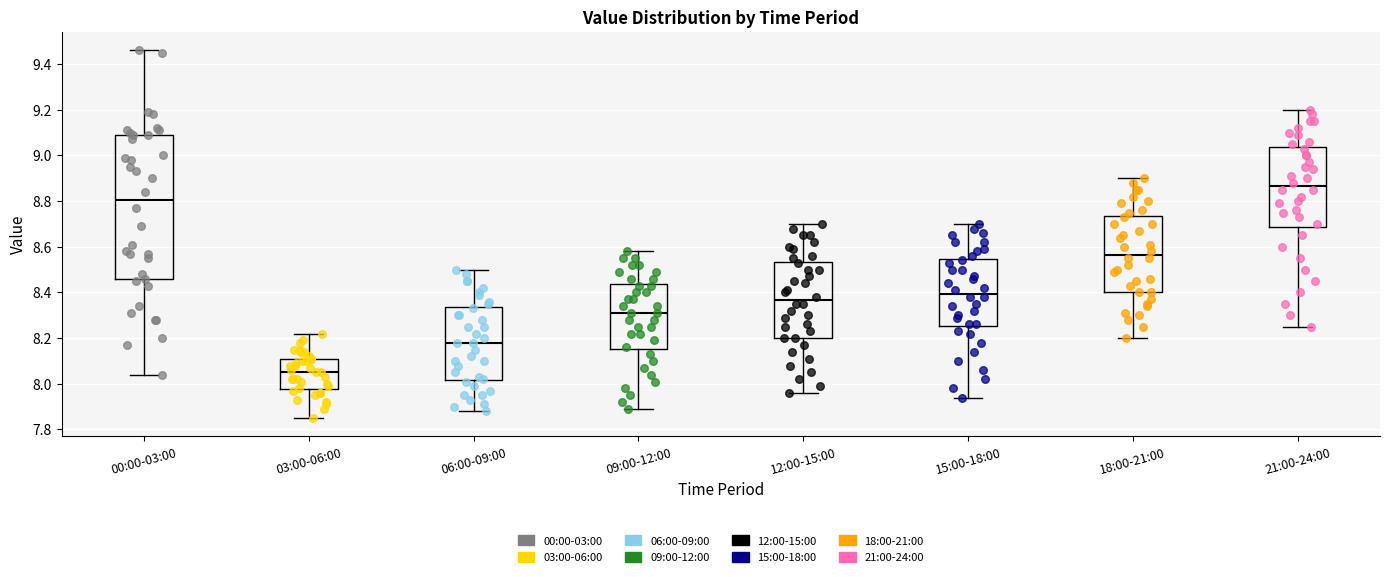

Where is the upper edge of the box for 15:00-18:00 on the y-axis? The values are not printed on the chart, so give them approximately, as read against the axis.

8.54